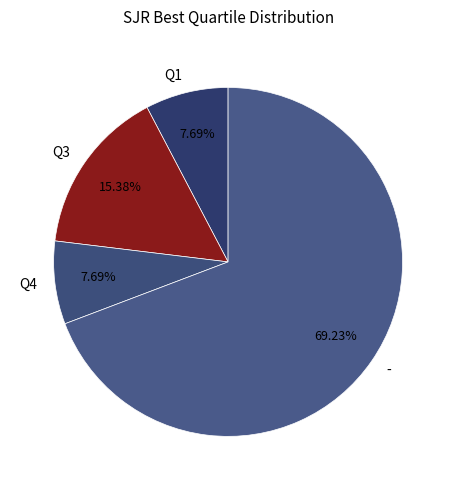

How many segments does this pie chart have?

4